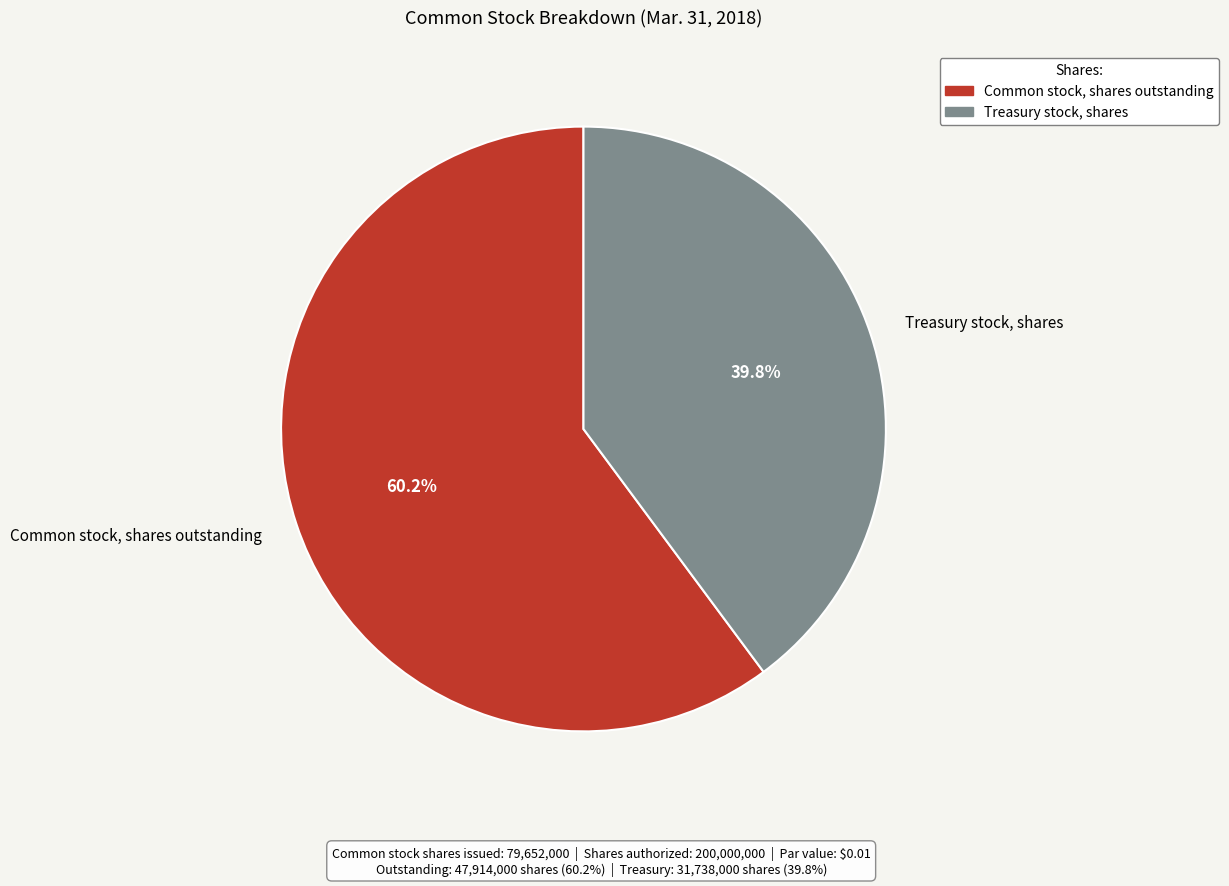

What is the majority slice?

Common stock, shares outstanding